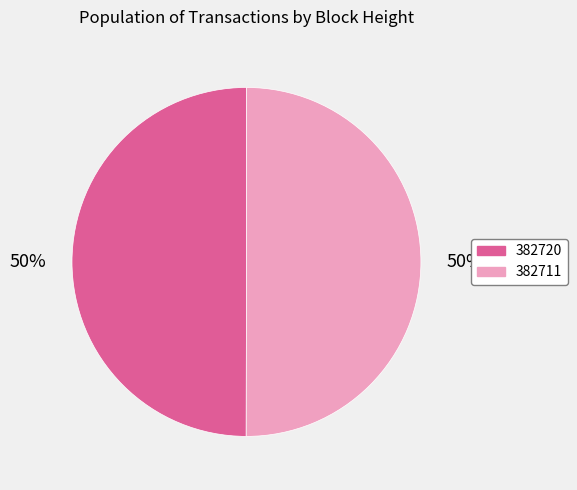

Approximately how many times larger is the value at 382711 compared to 382720?

1.0